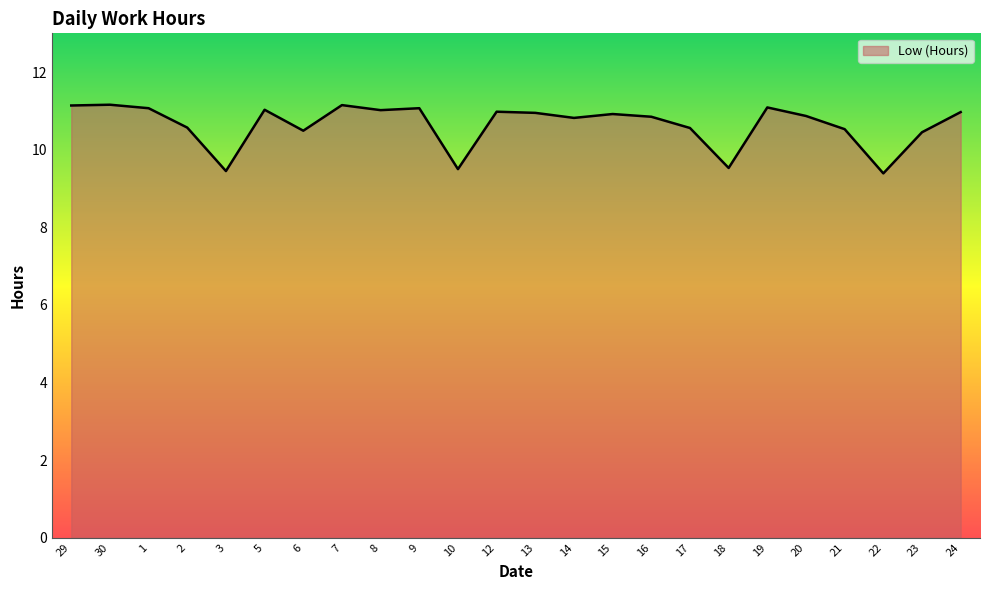

What is the difference between the maximum and minimum values?

1.8